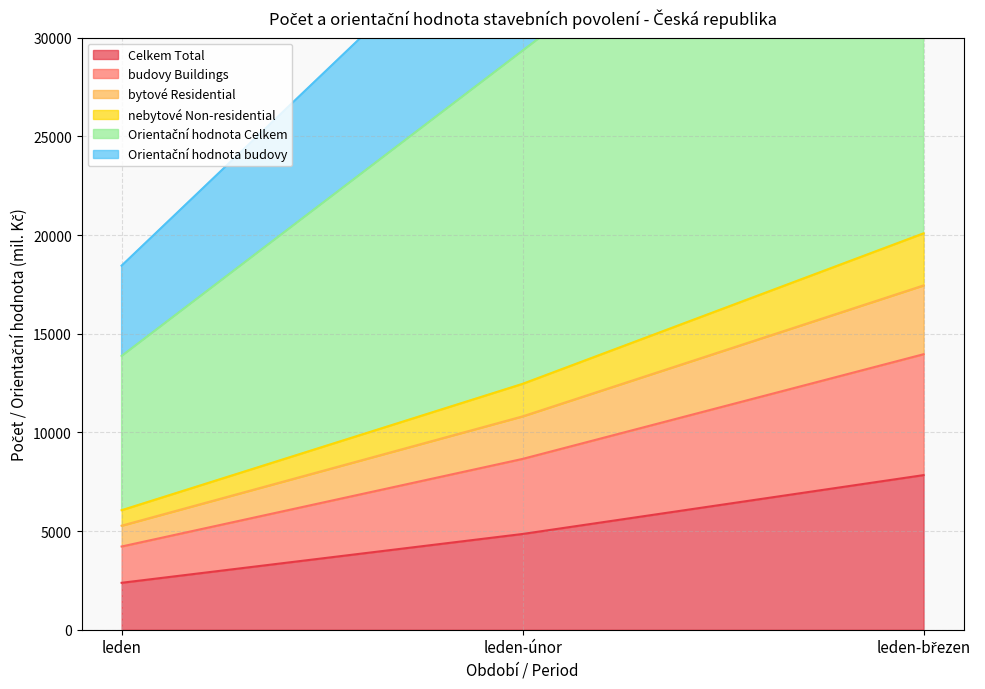

The value of Orientační hodnota Celkem at leden-únor is 29347. True or false?

True